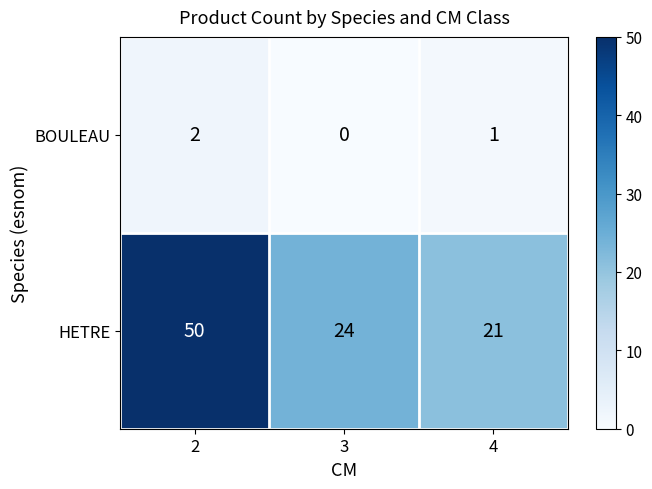

List the series in order of their peak value, lowest first.

BOULEAU, HETRE